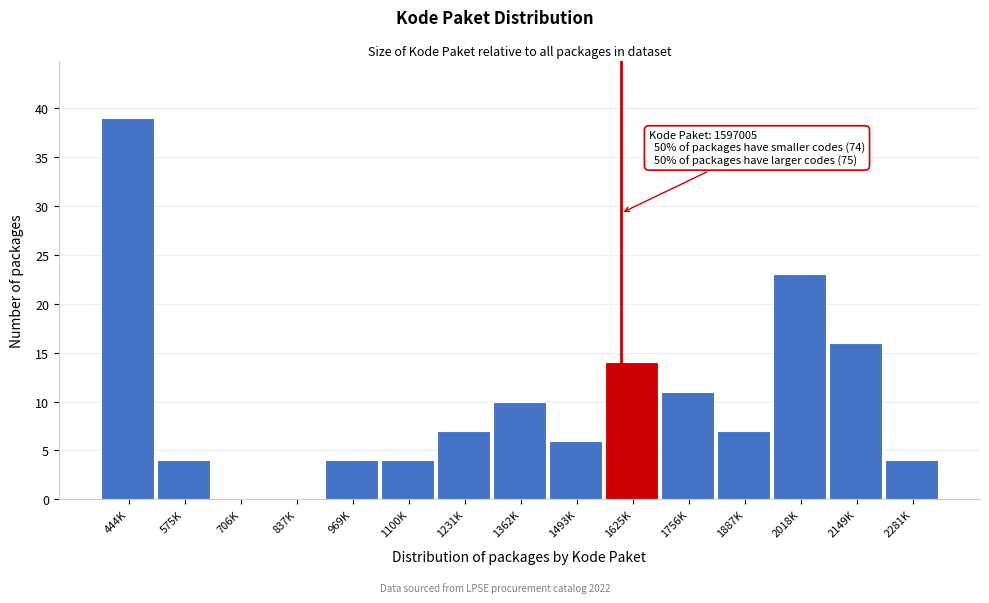

Reading right to left, what are all the values shown in this chart?

2281K=4	2149K=16	2018K=23	1887K=7	1756K=11	1625K=14	1493K=6	1362K=10	1231K=7	1100K=4	969K=4	837K=0	706K=0	575K=4	444K=39